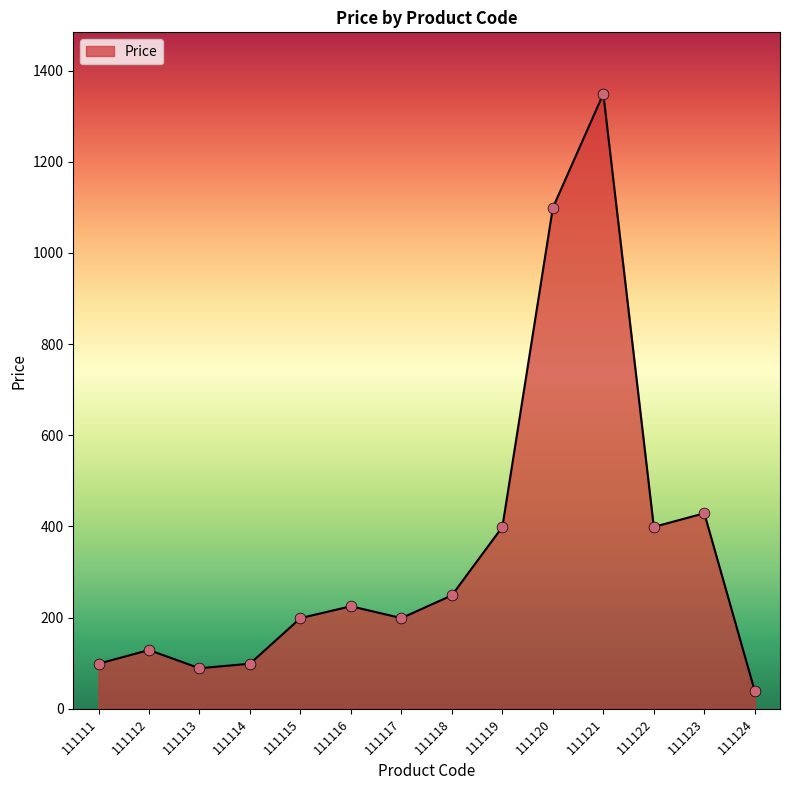

What is the change in value from 111112 to 111116?

+96